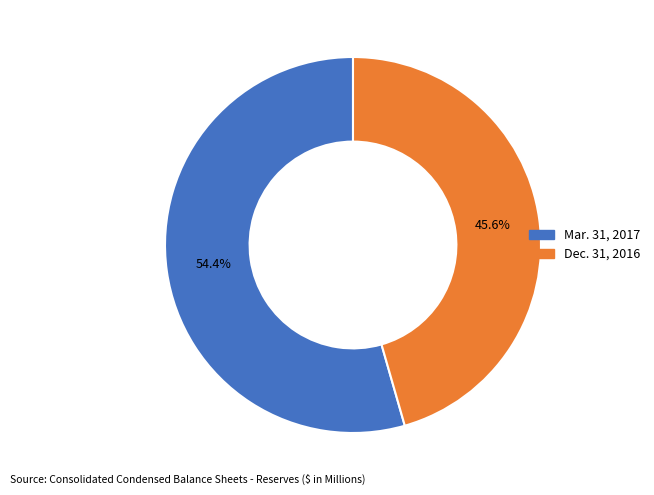

What portion of the pie excludes Mar. 31, 2017?

45.6%